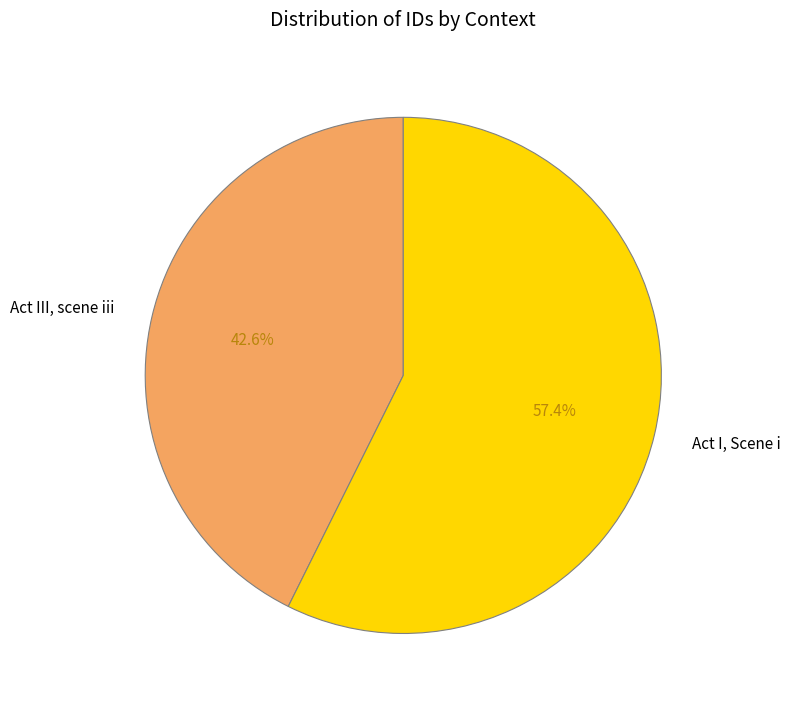

How many segments does this pie chart have?

2